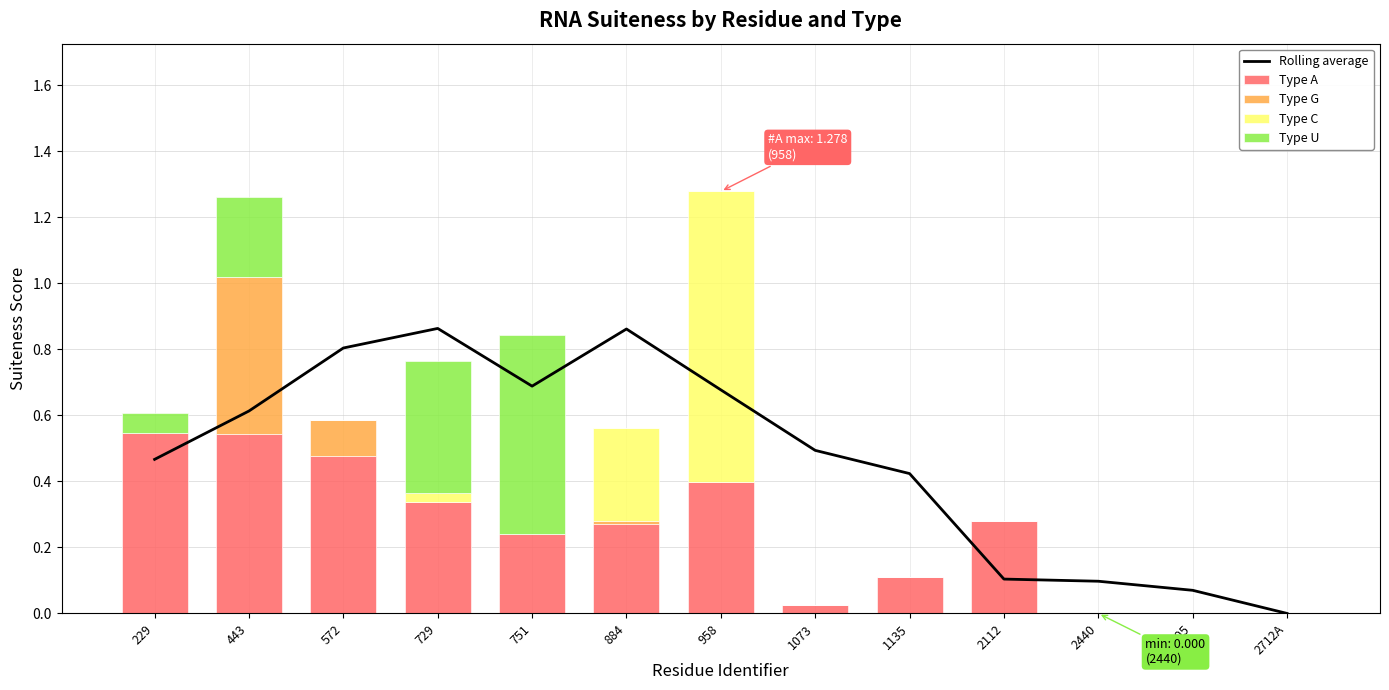

What position from the left is 751?

5